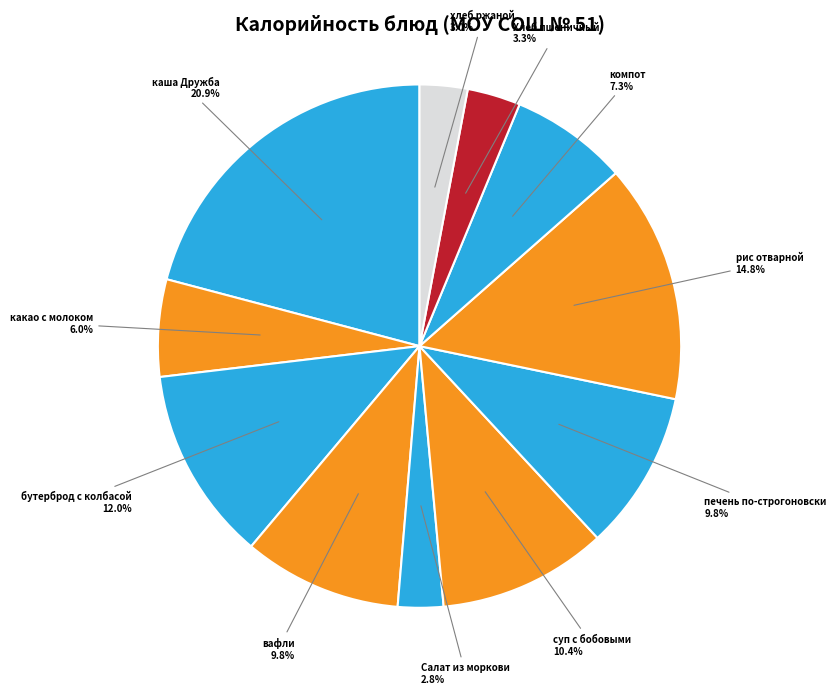

Which has a higher value, хлеб ржаной or рис отварной?

рис отварной